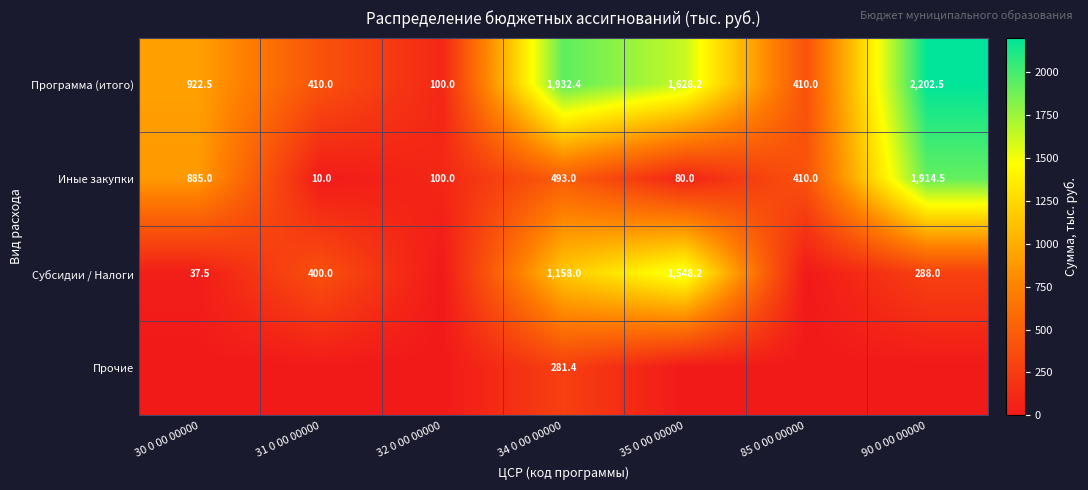

List the labels in order of Иные закупки value, largest first.

90 0 00 00000, 30 0 00 00000, 34 0 00 00000, 85 0 00 00000, 32 0 00 00000, 35 0 00 00000, 31 0 00 00000